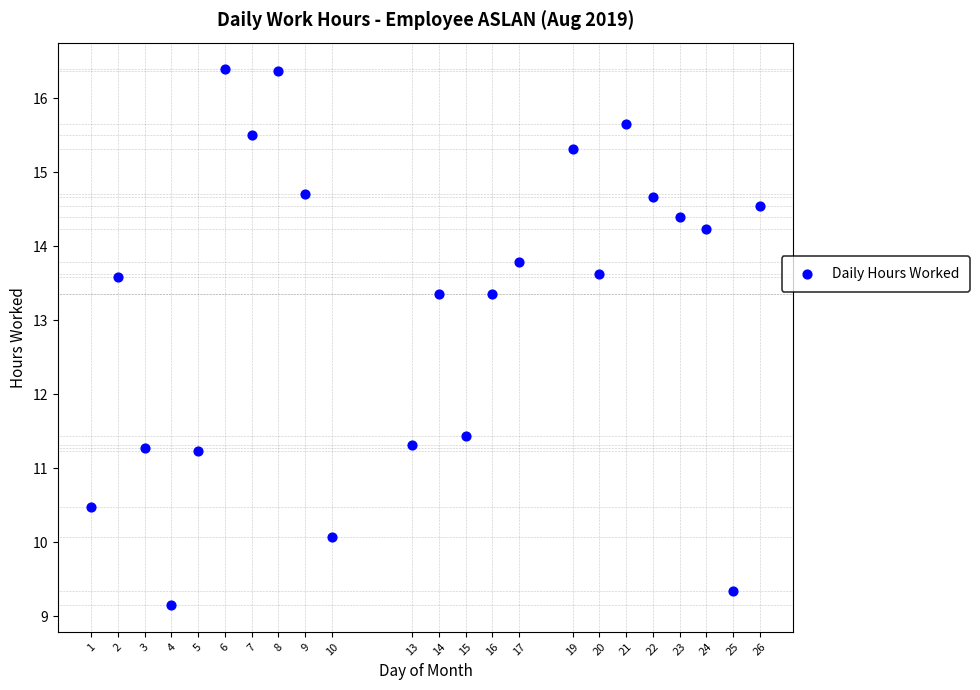

What Y value in the scatter plot is closest to 12?

11.4